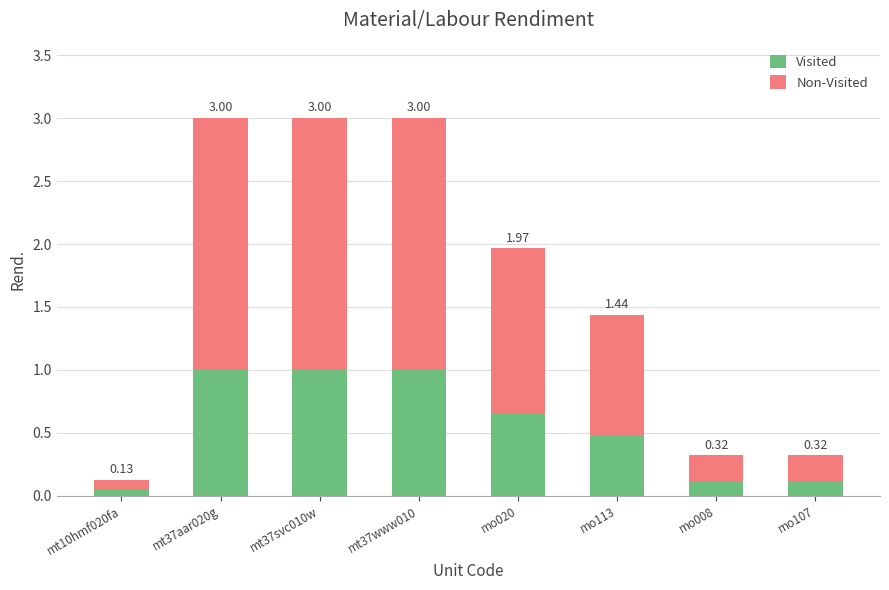

The Non-Visited series shows 2.0 at mt37aar020g. True or false?

True